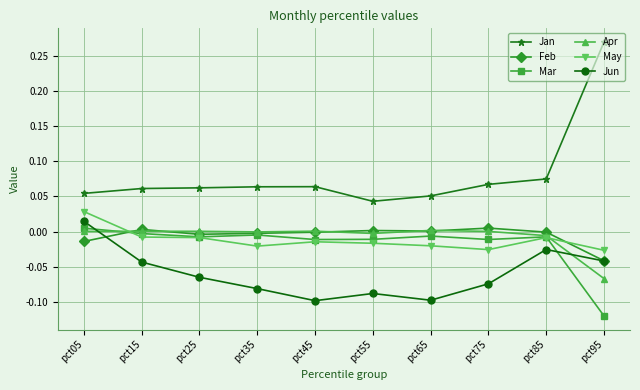

Rank the series at pct55 from highest to lowest value.

Jan, Feb, Apr, Mar, May, Jun